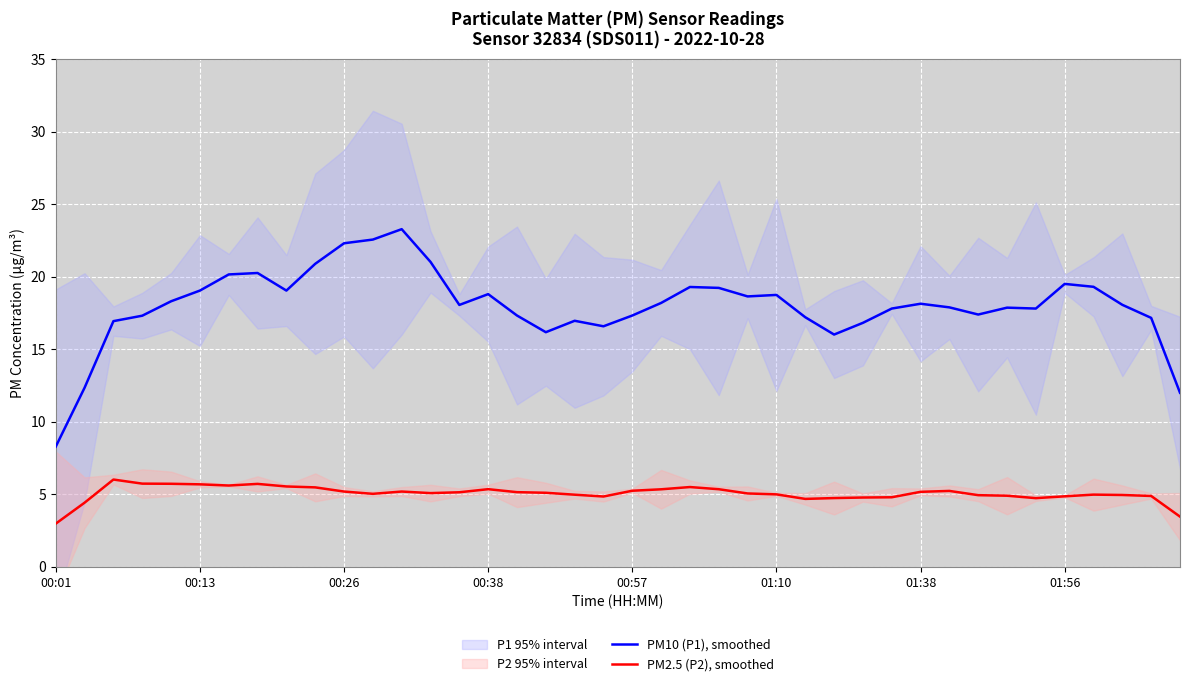

How many lines are shown in the chart?

2